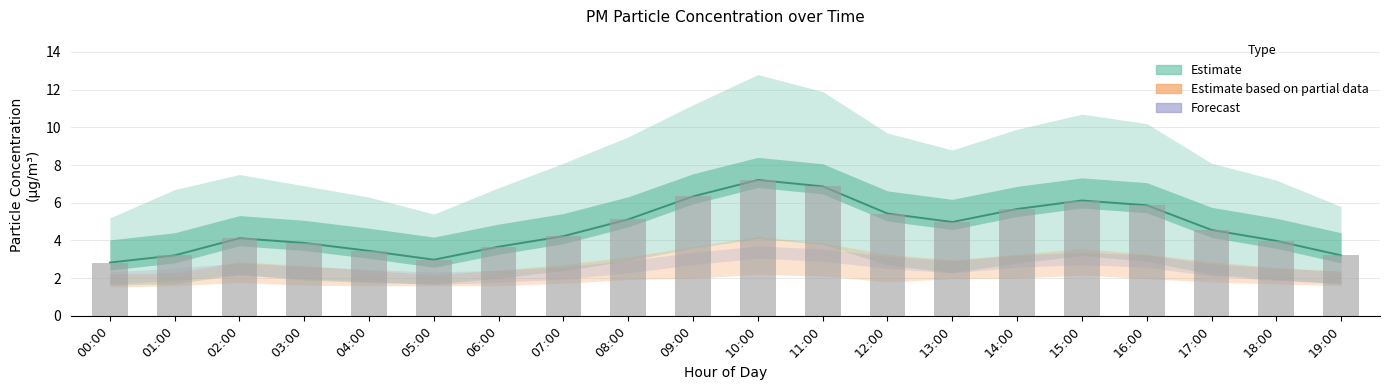

How many data points does each series have?

20